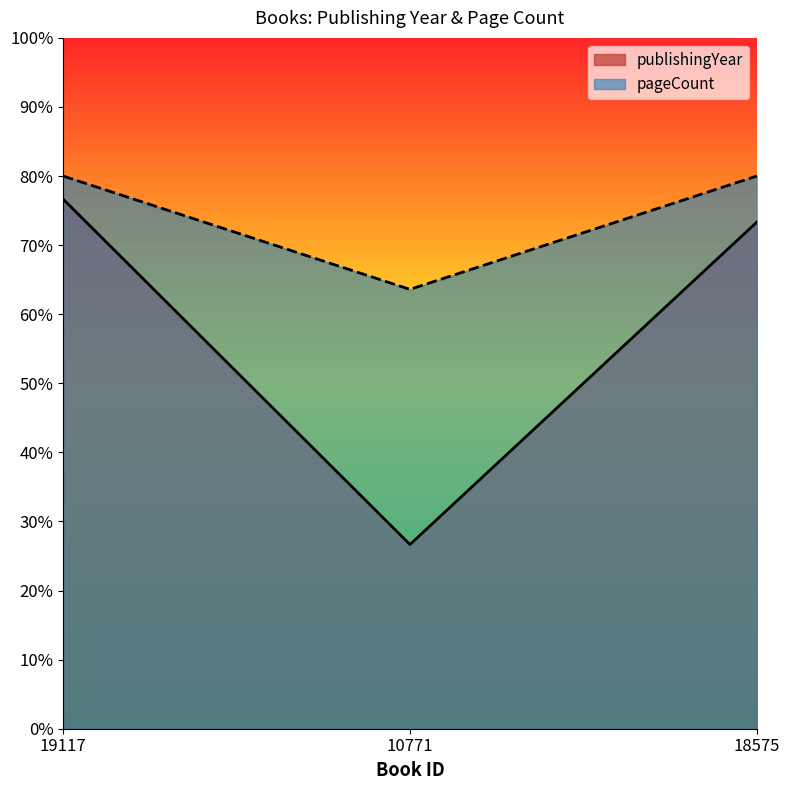

Which label corresponds to the largest value in the chart?

19117